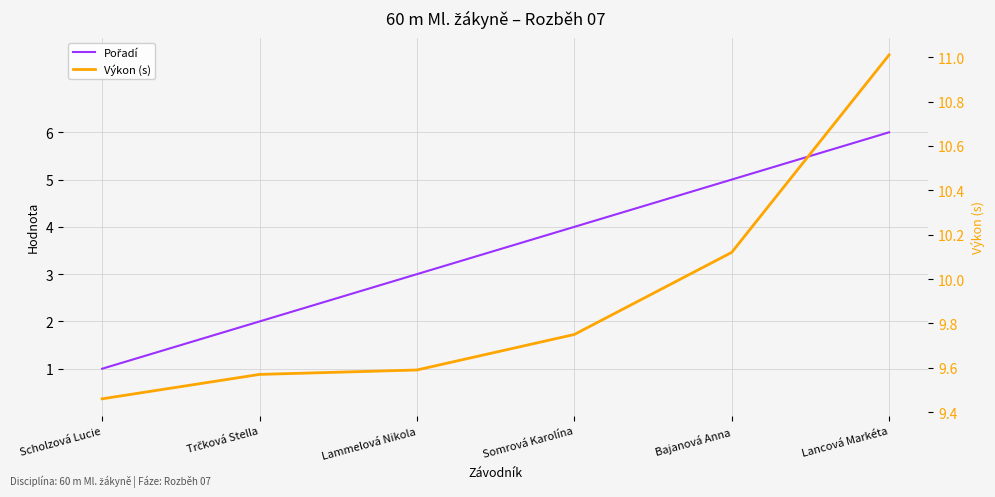

Does the chart have visible grid lines?

Yes